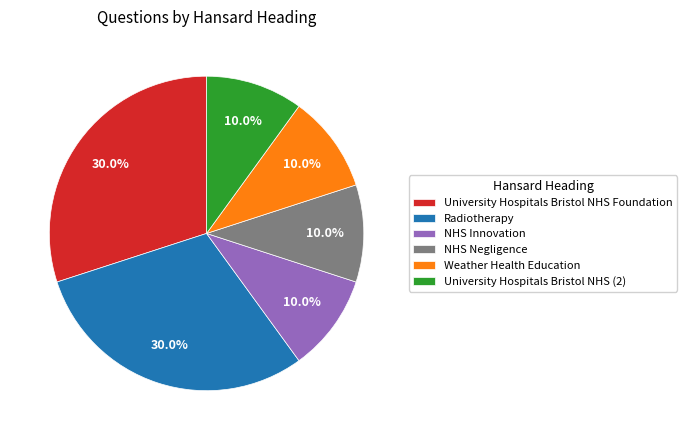

To the nearest percent, what is the average slice percentage?

17%